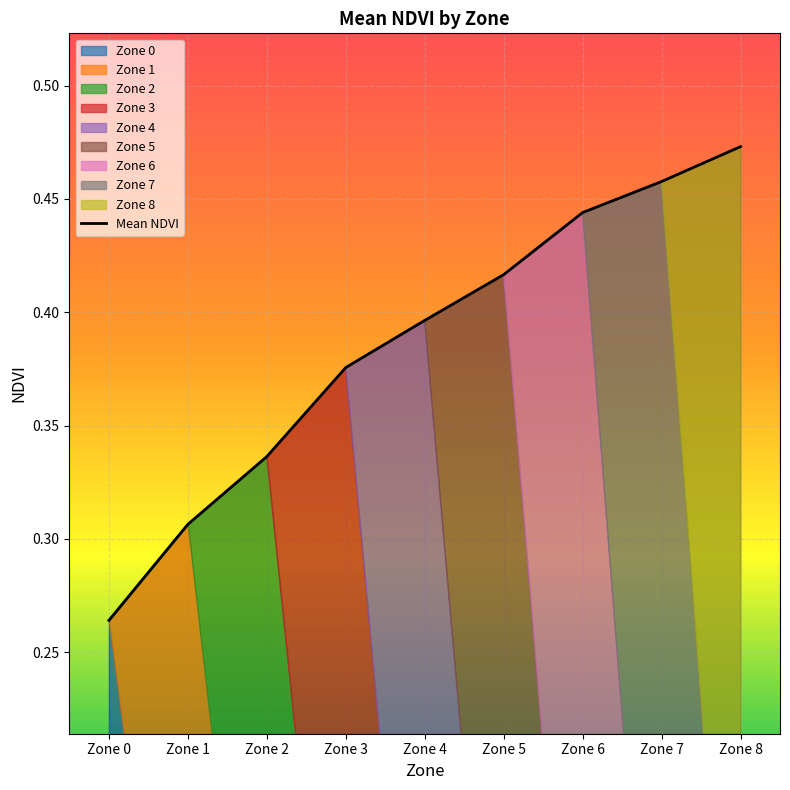

Rank the categories by value from lowest to highest.

Zone 0, Zone 1, Zone 2, Zone 3, Zone 4, Zone 5, Zone 6, Zone 7, Zone 8